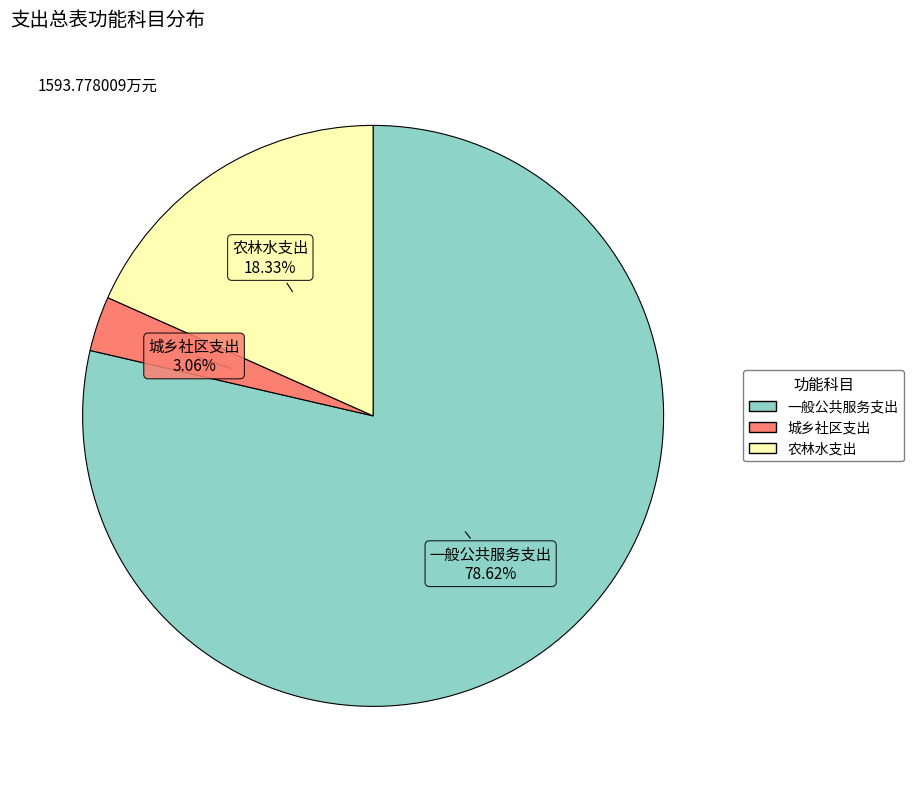

Rank the categories by value from highest to lowest.

一般公共服务支出, 农林水支出, 城乡社区支出